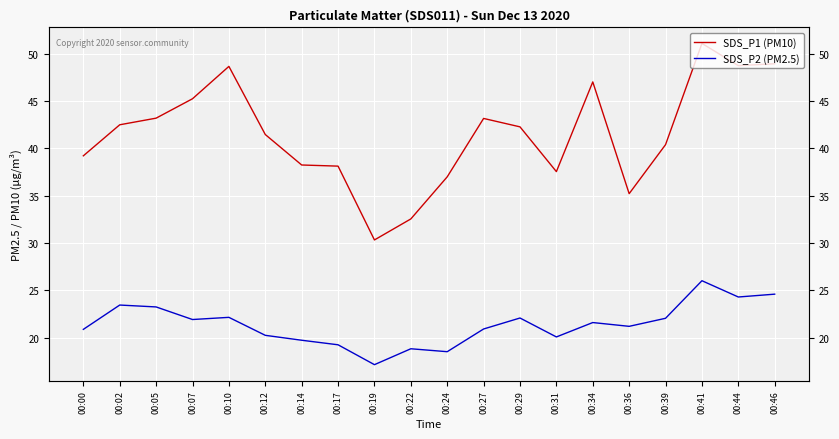

At which category does the chart reach its peak across all series?

00:41